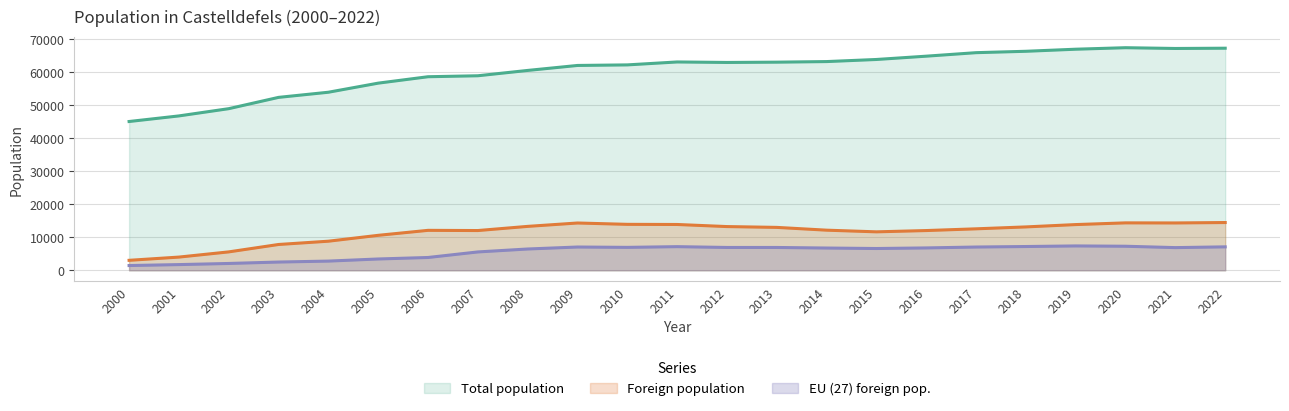

Which series has the largest range (max minus min)?

Total population